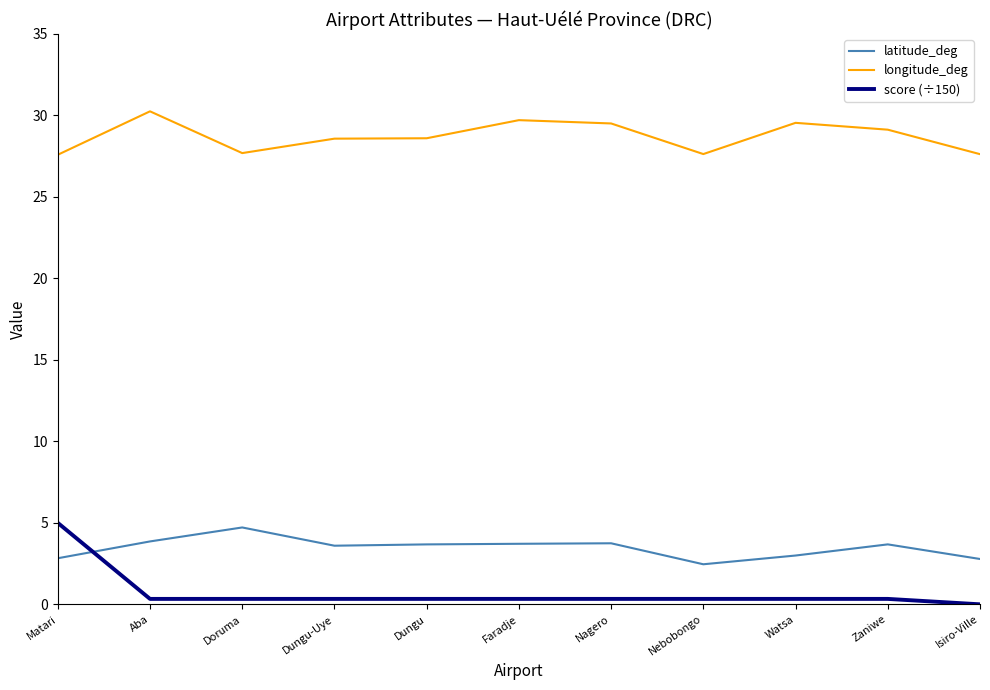

True or false: latitude_deg has more than 2 interior local peaks.

True